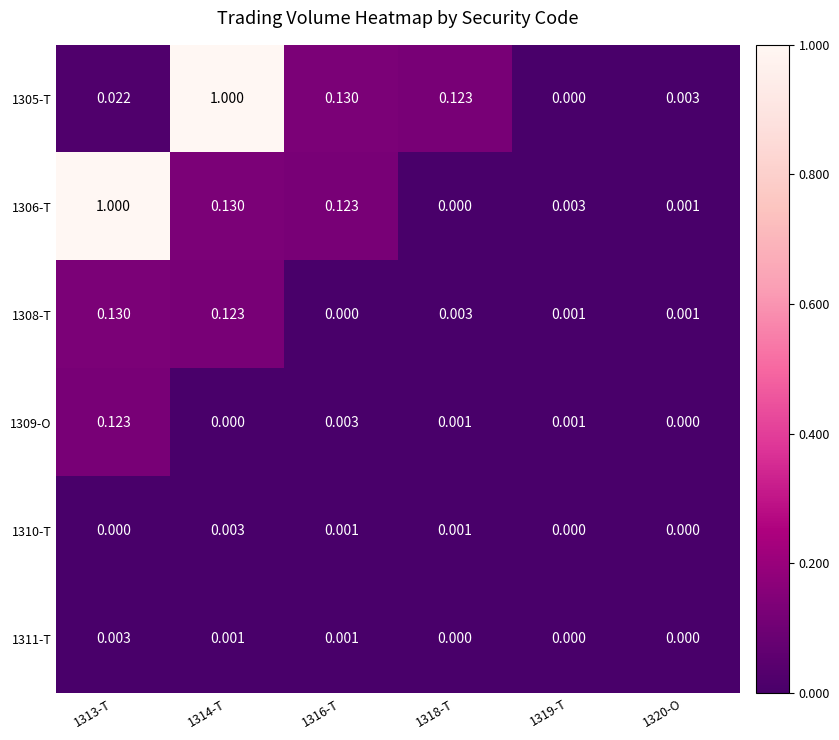

How many series are shown in this chart?

6